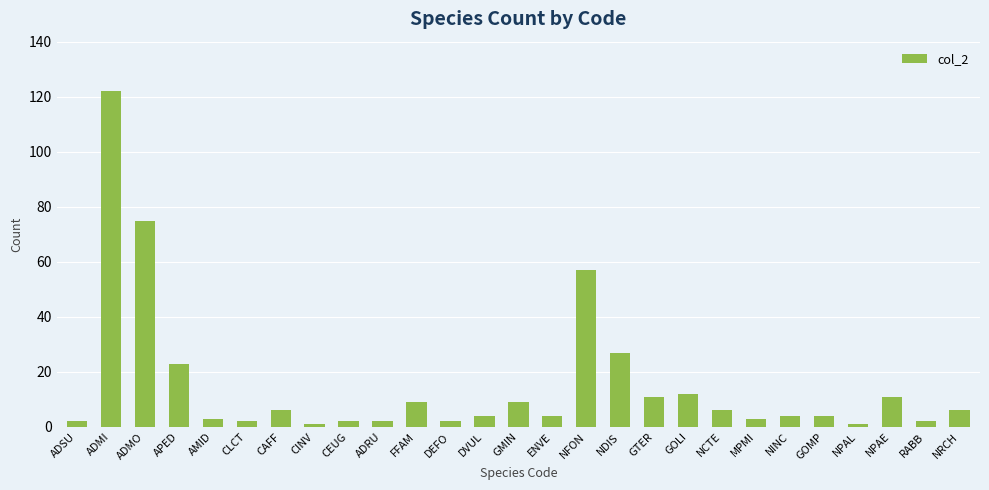

What is the difference between the maximum and minimum values?

121